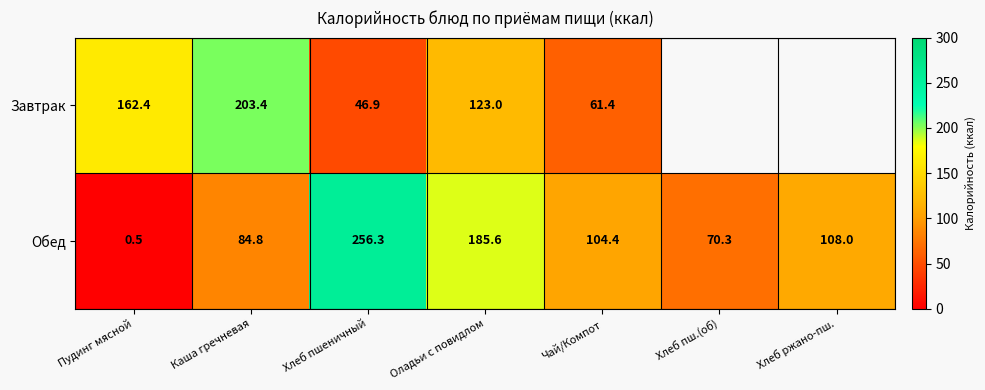

List the labels in order of Обед value, largest first.

Хлеб пшеничный, Оладьи с повидлом, Хлеб ржано-пш., Чай/Компот, Каша гречневая, Хлеб пш.(об), Пудинг мясной